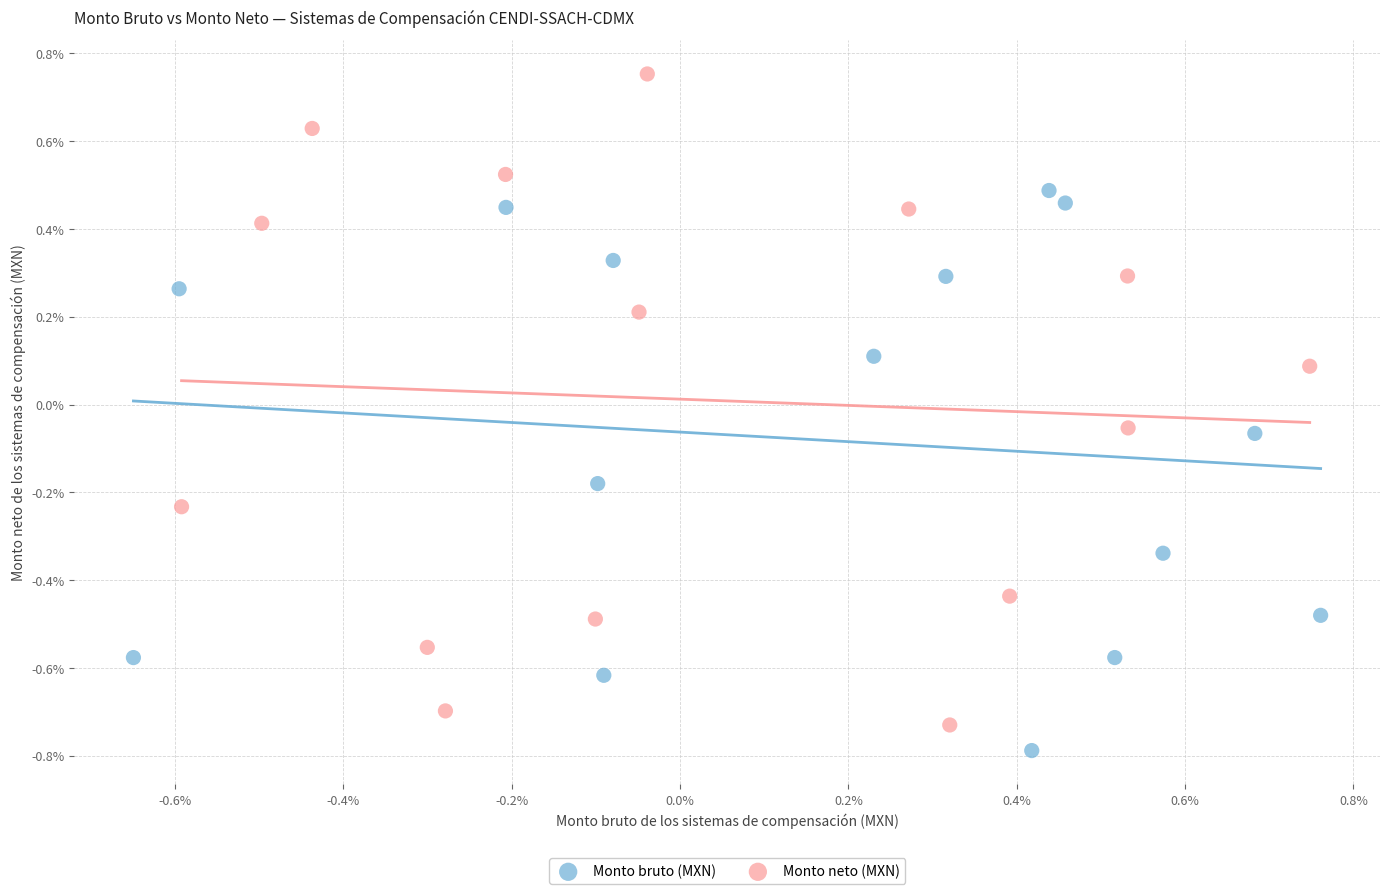

What are all the series names shown in the legend?

Monto bruto (MXN), Monto neto (MXN)